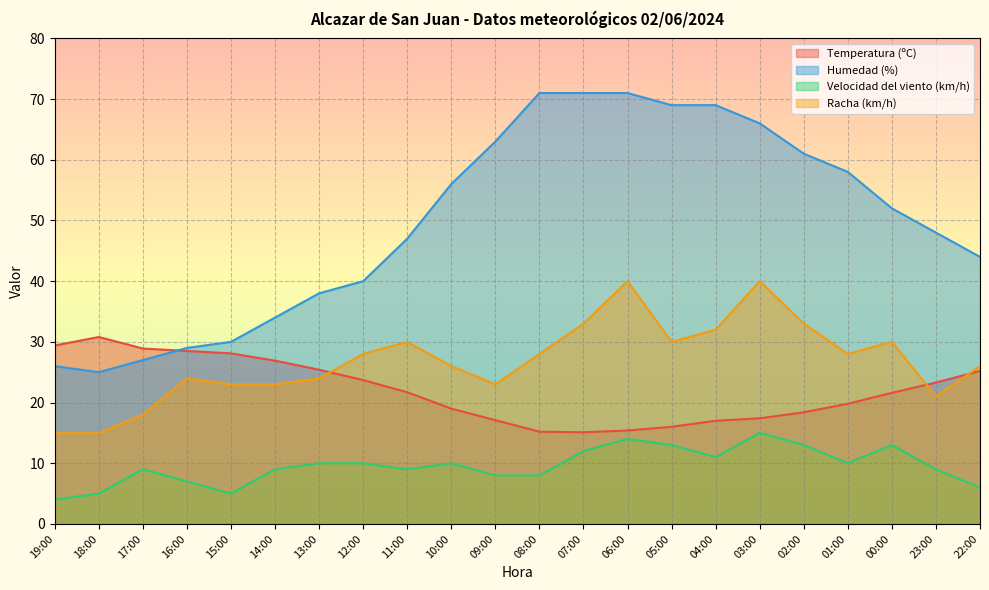

Which series has the largest total across all categories?

Humedad (%)